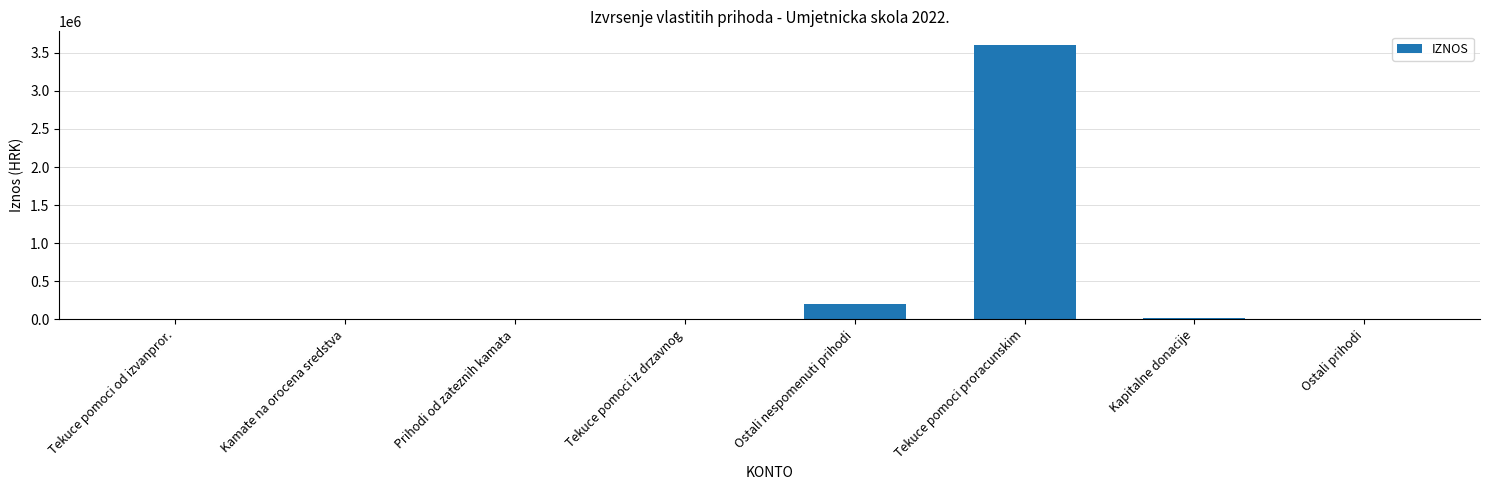

What is the sum of all values?

3825738.8